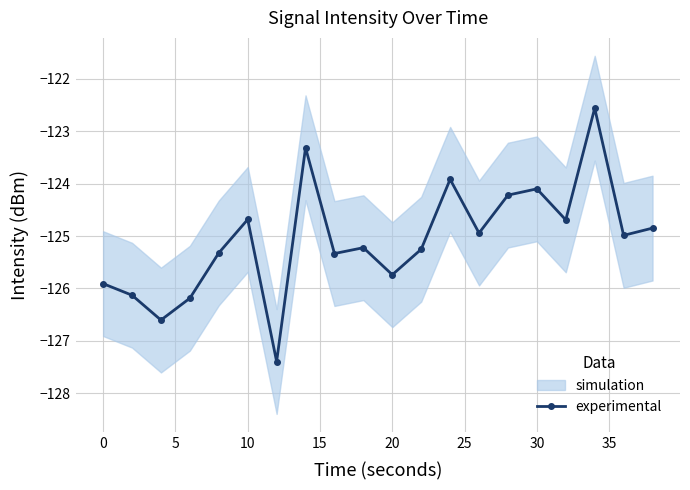

What is the maximum value shown in the chart?

-122.6